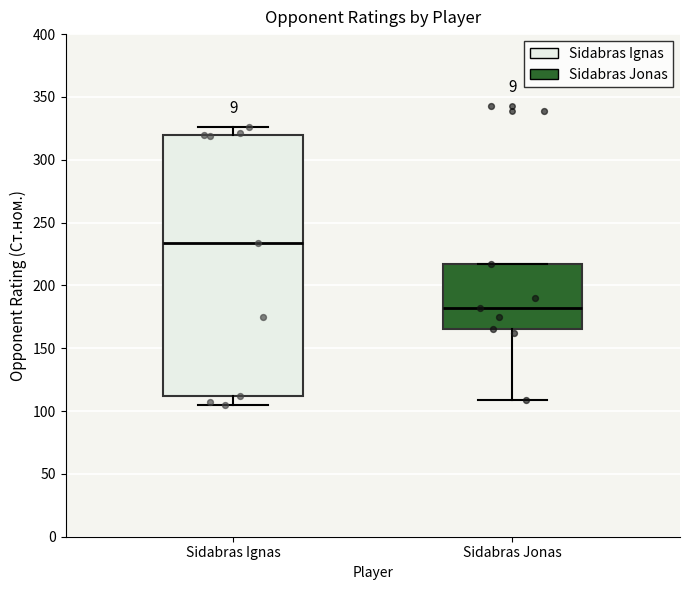

Where is the upper edge of the box for Sidabras Jonas on the y-axis? The values are not printed on the chart, so give them approximately, as read against the axis.

215